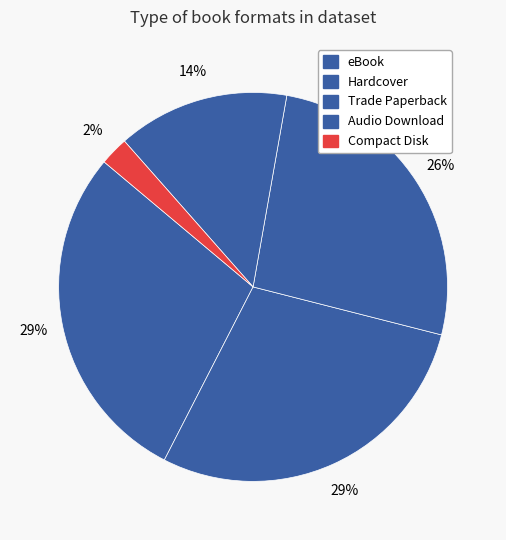

How many slices are in this pie chart?

5